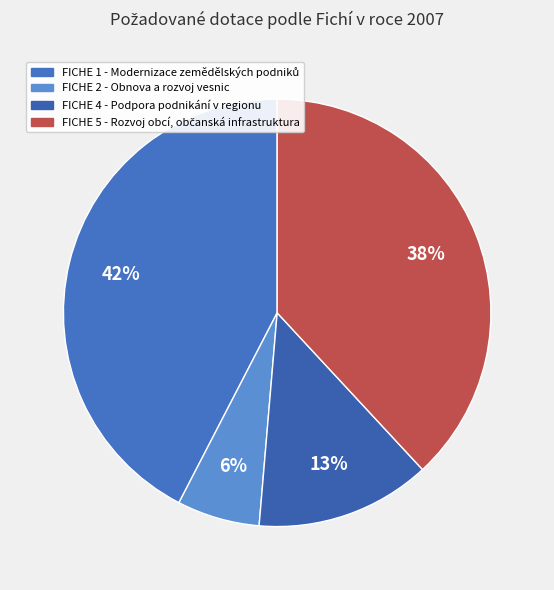

Do FICHE 4 - Podpora podnikání v regionu and FICHE 2 - Obnova a rozvoj vesnic together represent more than half of the pie?

No